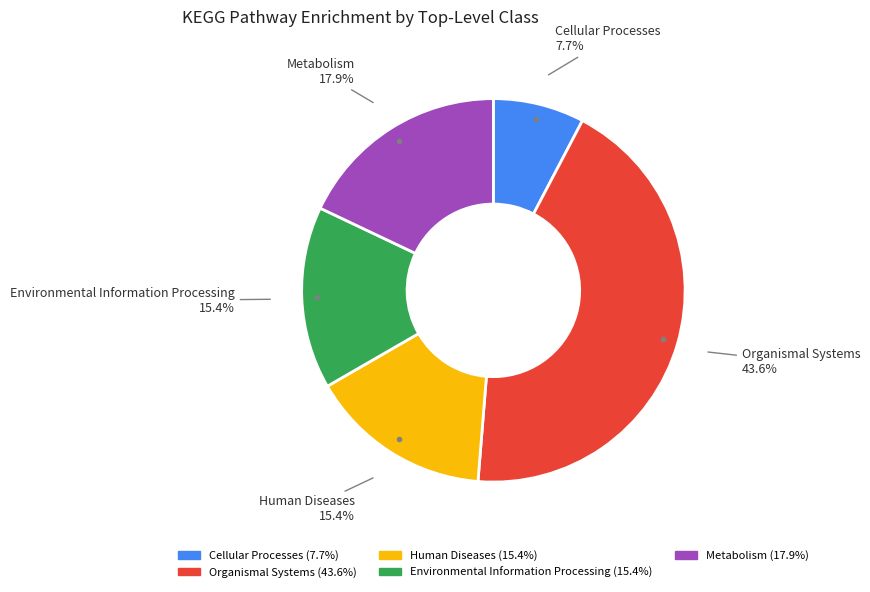

How many segments does this pie chart have?

5